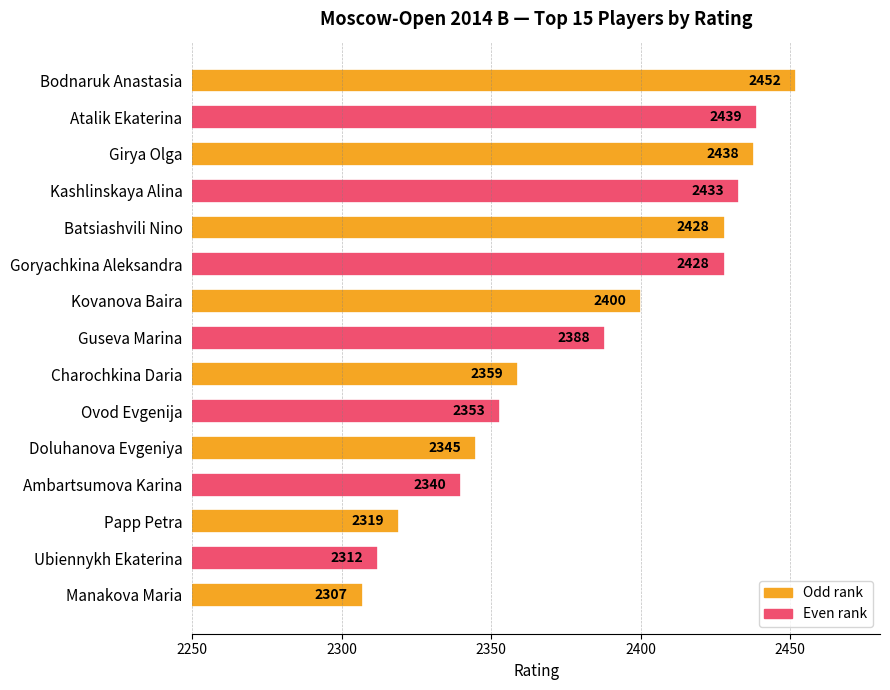

What is the difference between the maximum and second lowest values?

140